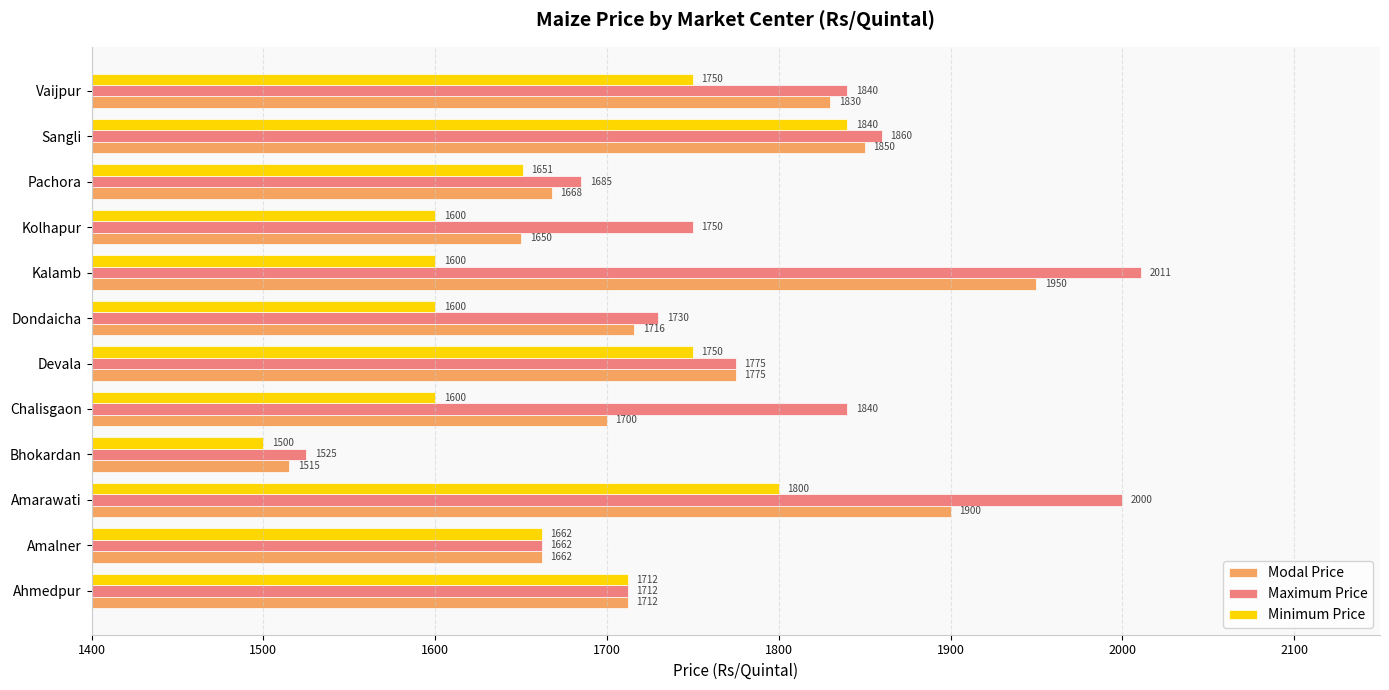

What are all the series names shown in the legend?

Modal Price, Maximum Price, Minimum Price